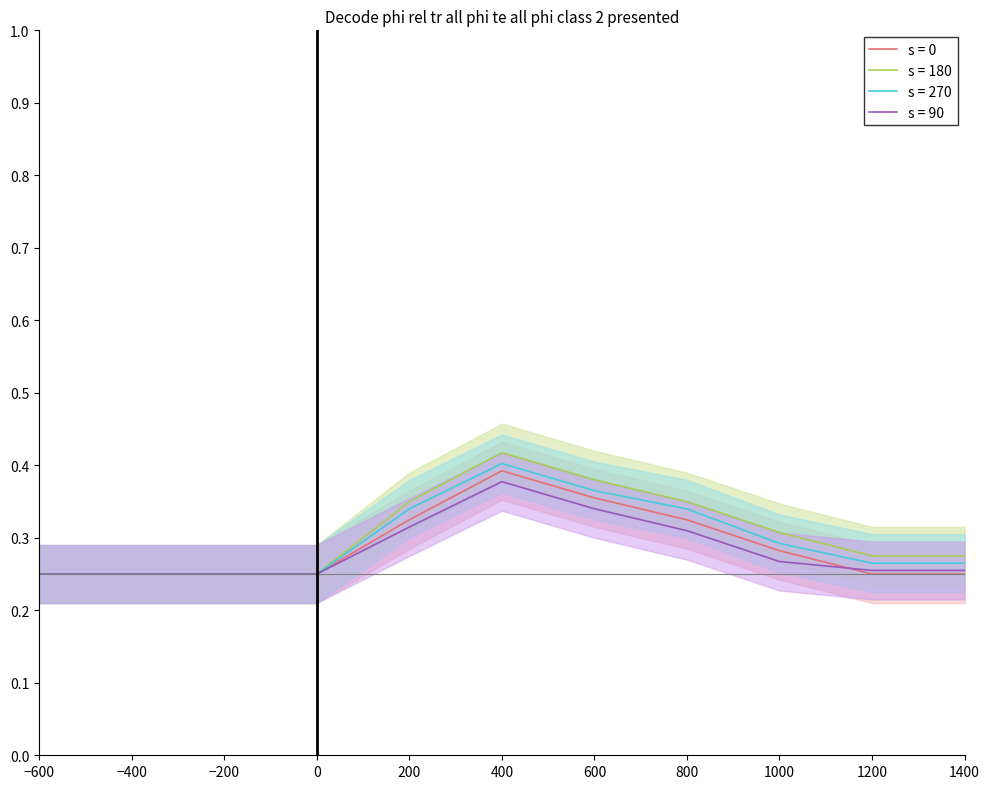

True or false: s = 180 and s = 90 intersect in this chart.

False